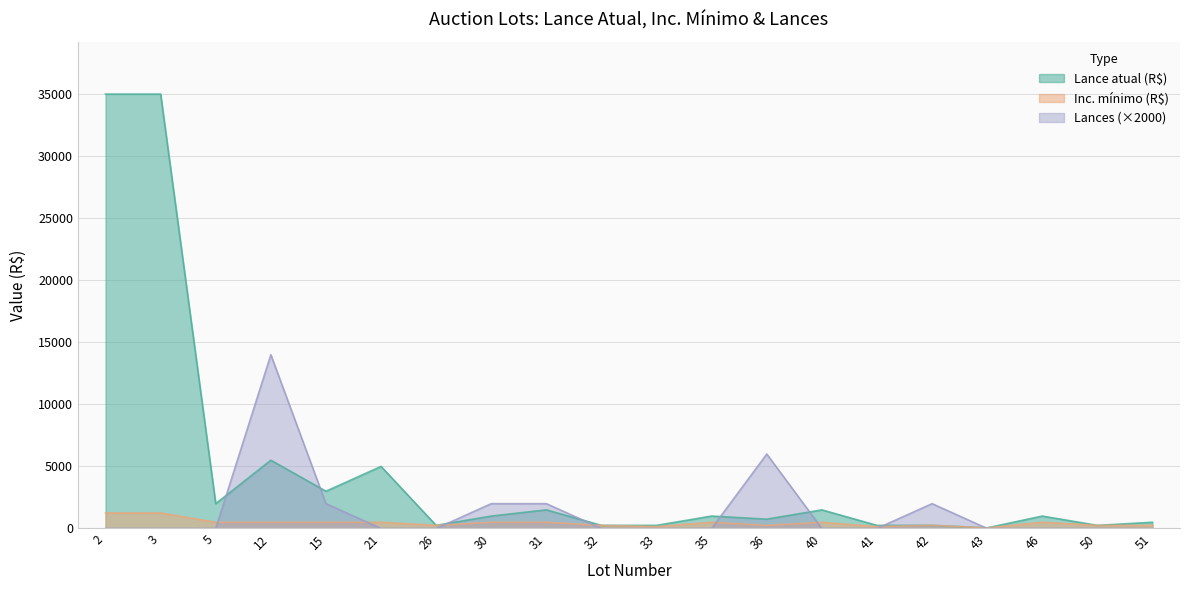

Reading left to right, extract all data points from this chart.

Lance atual (R$): 2=35000	3=35000	5=2000	12=5500	15=3000	21=5000	26=250	30=1000	31=1500	32=250	33=250	35=1000	36=750	40=1500	41=250	42=250	43=50	46=1000	50=250	51=500
Inc. mínimo (R$): 2=1250	3=1250	5=500	12=500	15=500	21=500	26=250	30=500	31=500	32=250	33=150	35=500	36=250	40=500	41=150	42=250	43=50	46=500	50=250	51=250
Lances: 2=0	3=0	5=0	12=14000	15=2000	21=0	26=0	30=2000	31=2000	32=0	33=0	35=0	36=6000	40=0	41=0	42=2000	43=0	46=0	50=0	51=0